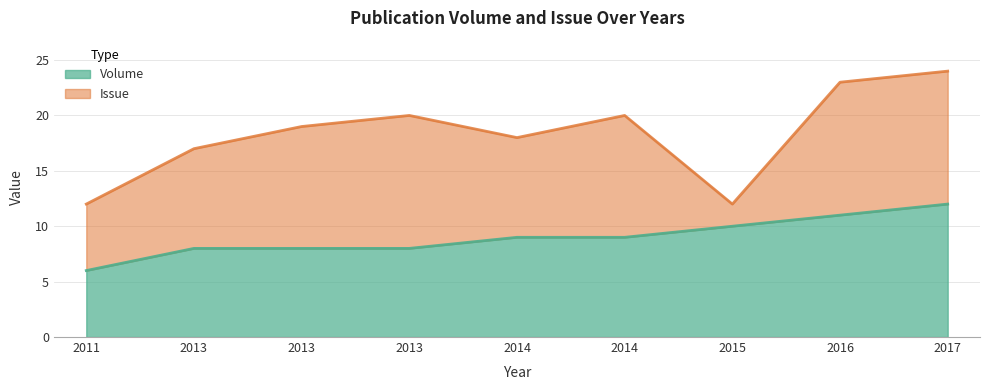

Read the value at 2014.

9